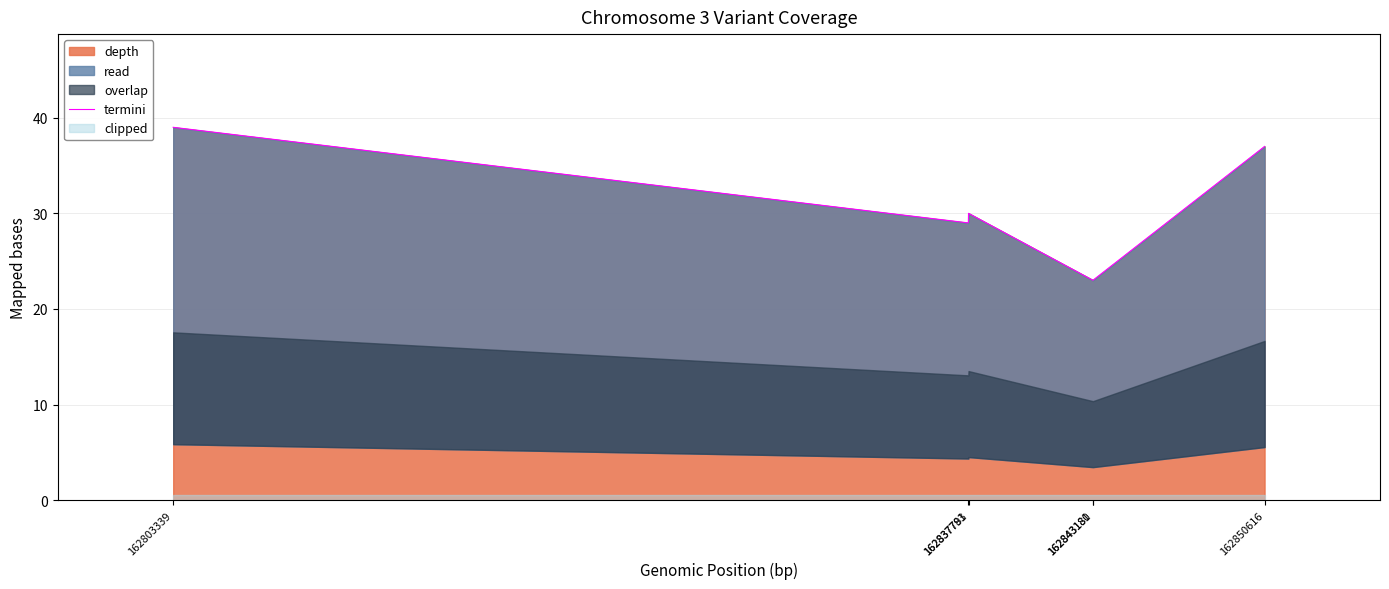

Where does the data first go above 30?

162803339